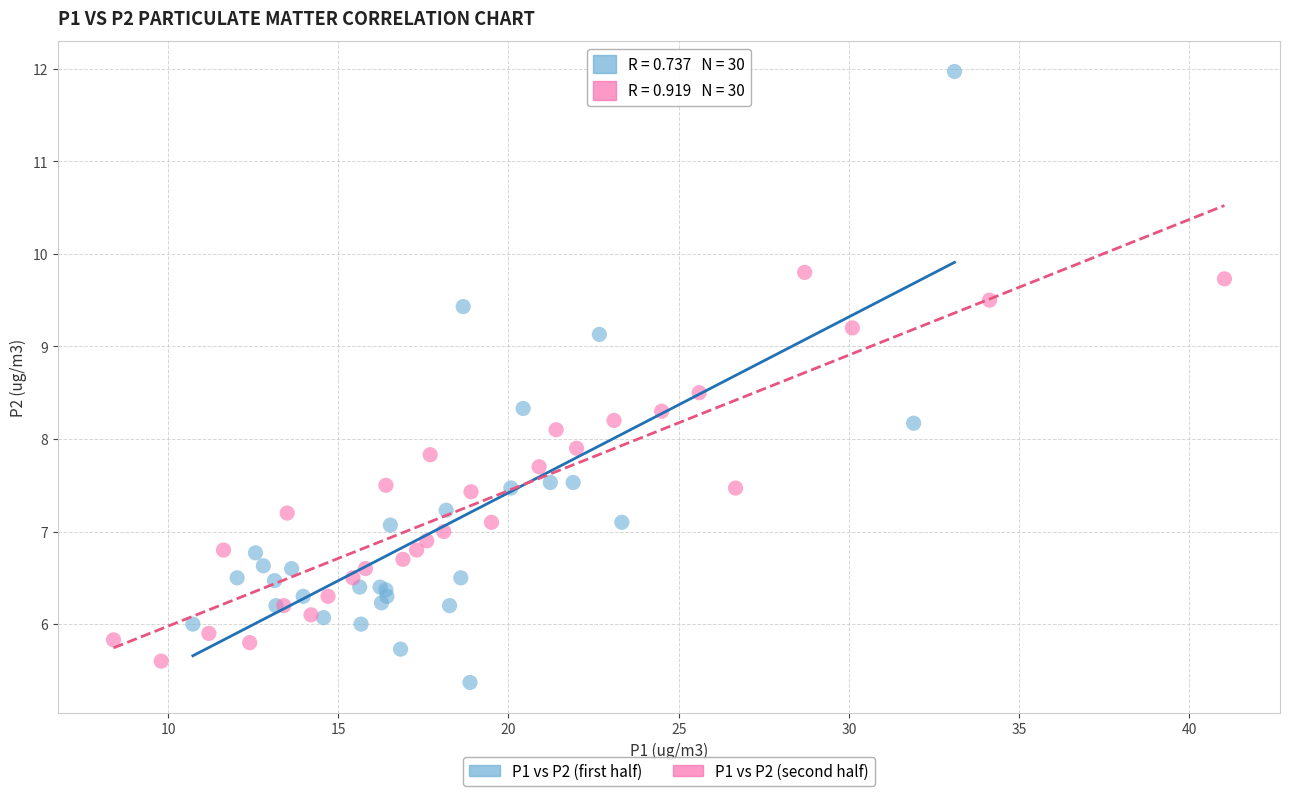

Which series reaches the maximum Y coordinate?

P1 vs P2 (first half)